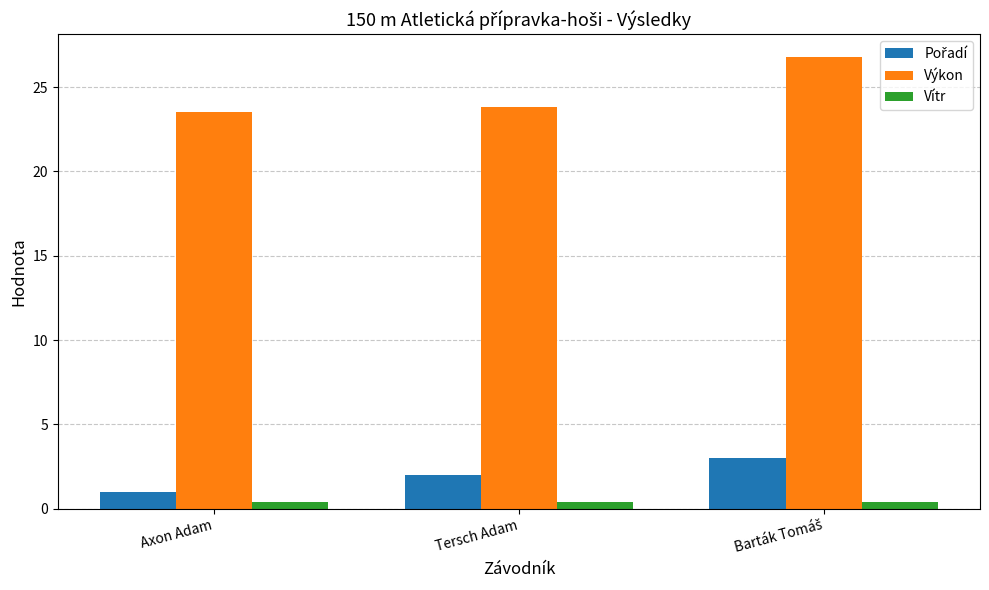

The Výkon series shows 38.9 at Tersch Adam. True or false?

False